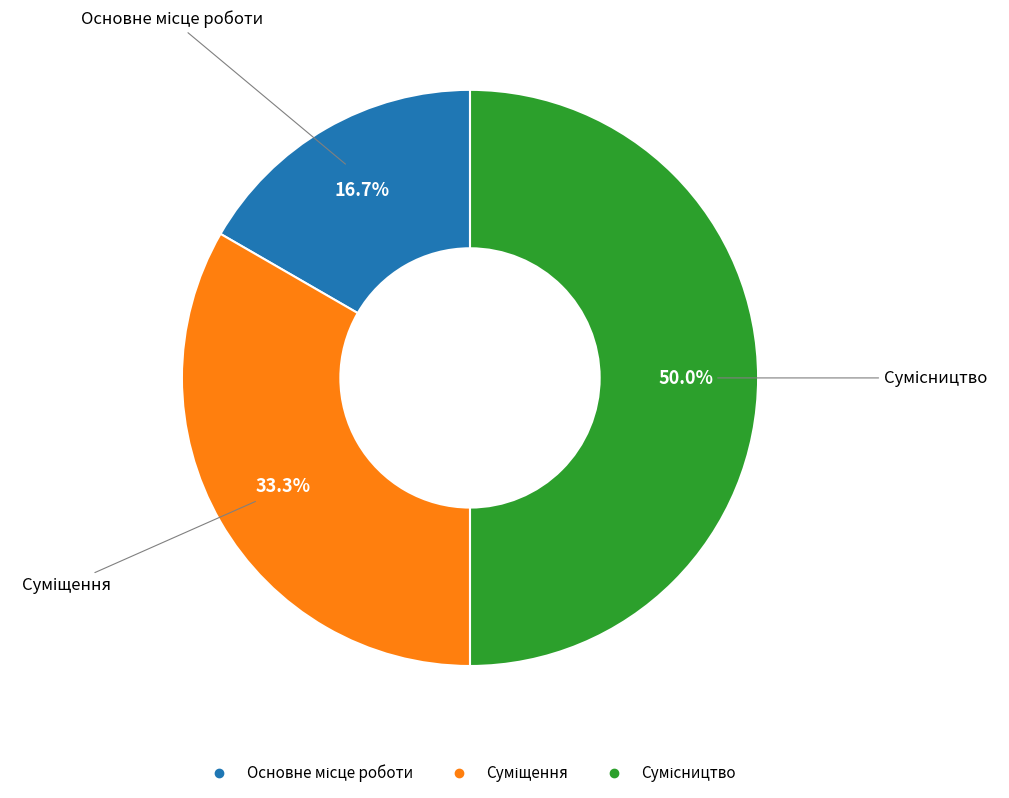

How many slices are in this pie chart?

3